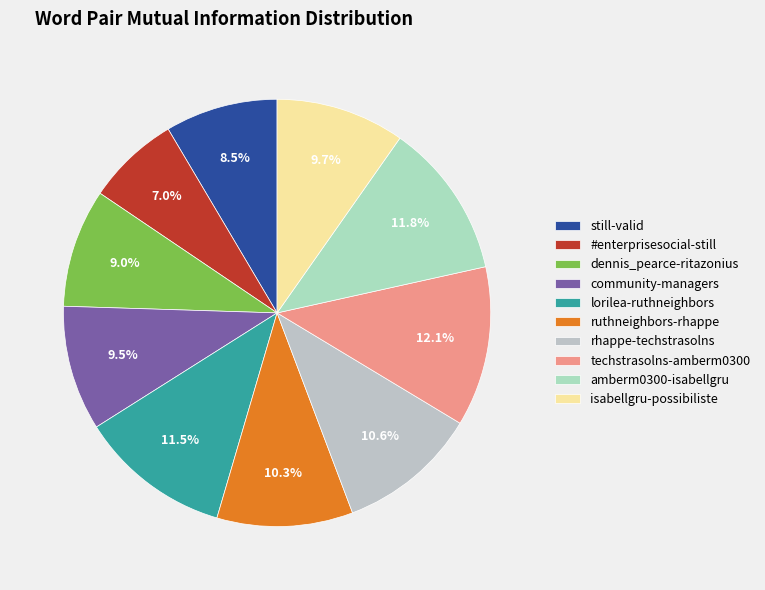

What portion of the pie excludes still-valid?

91.5%